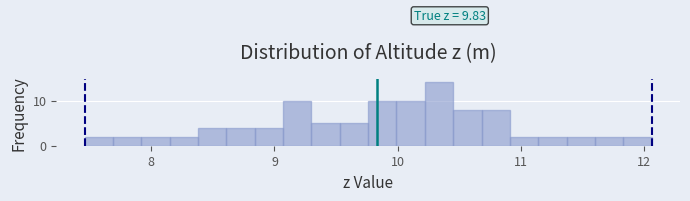

Read against the x-axis, roughly where is the centre of the tallest bar?

10.3